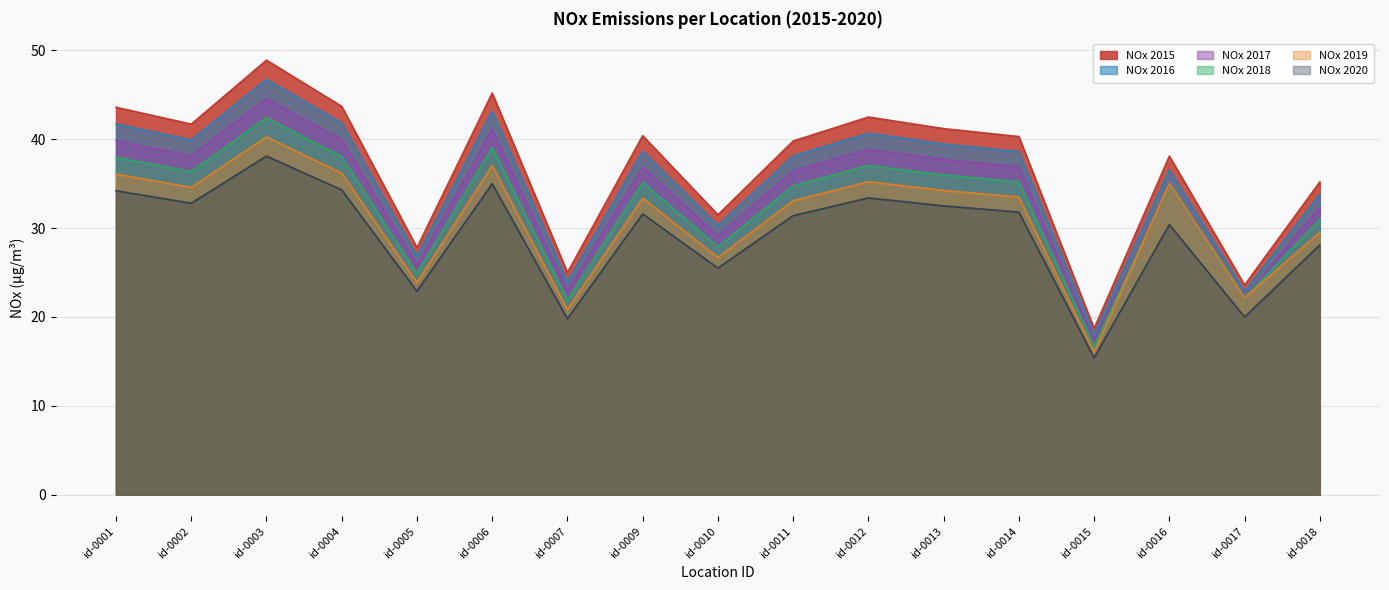

How many interior local peaks does the NOx 2019 series have?

5